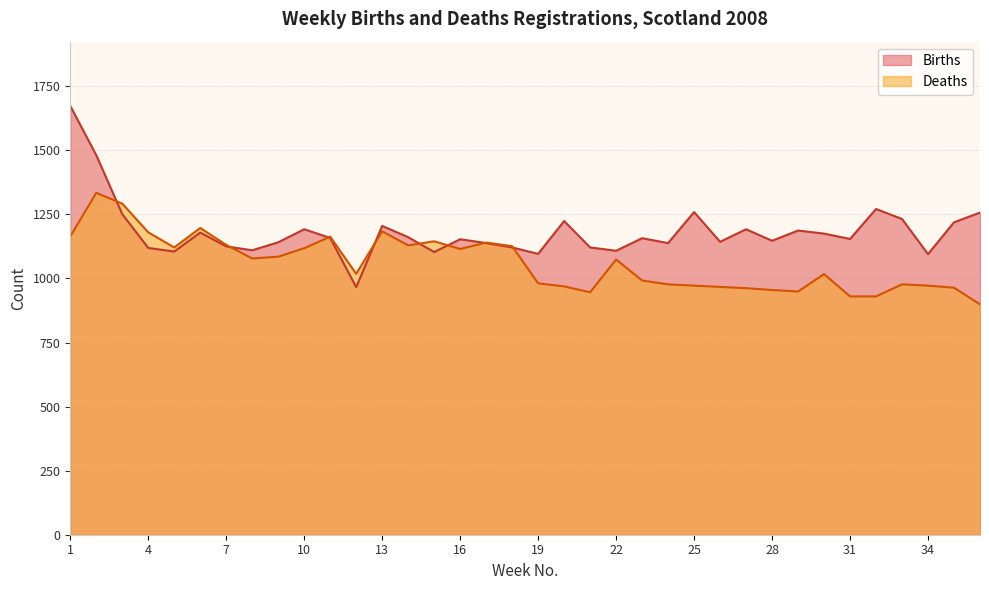

Does the chart have visible grid lines?

Yes